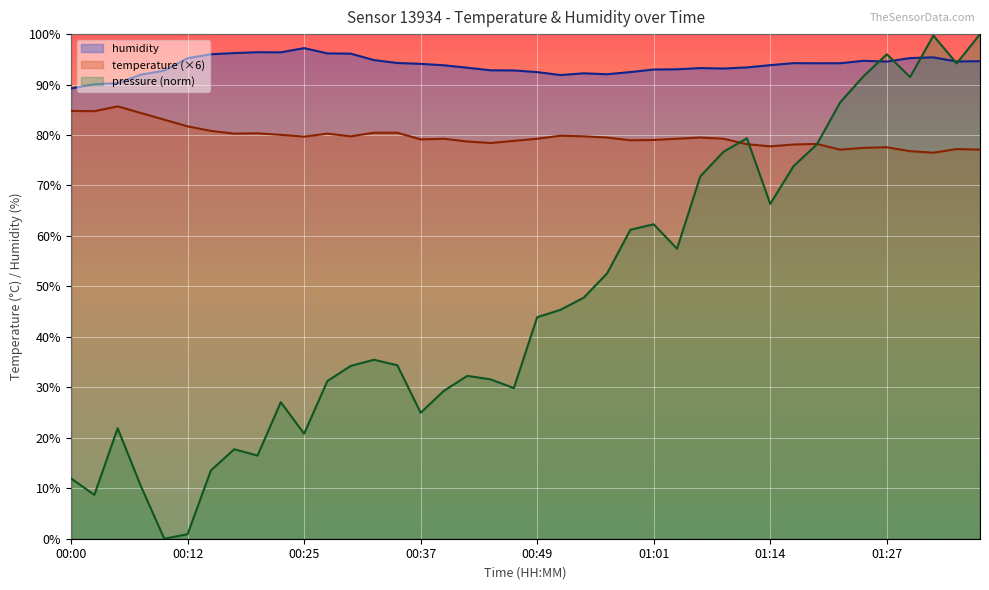

True or false: humidity and temperature cross at least once.

False